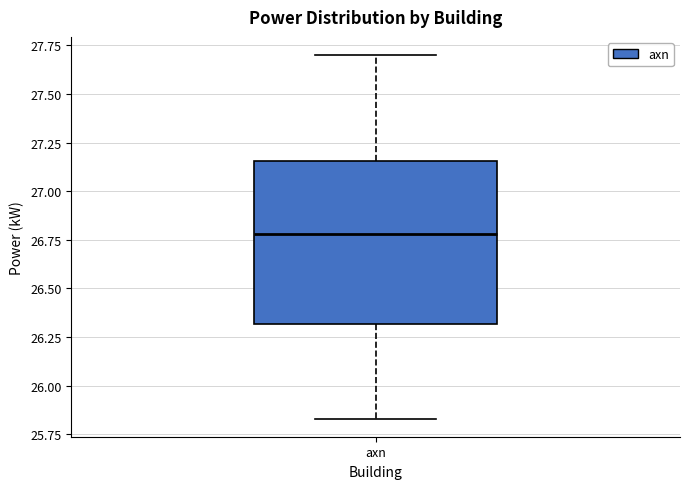

Read this box plot against the y-axis: the position of the median line, the range covered by the box, and the ends of both whiskers. The values are not printed on the chart, so give them approximately, as read against the axis.

median 26.80, box 26.30 to 27.15, whiskers 25.85 to 27.70